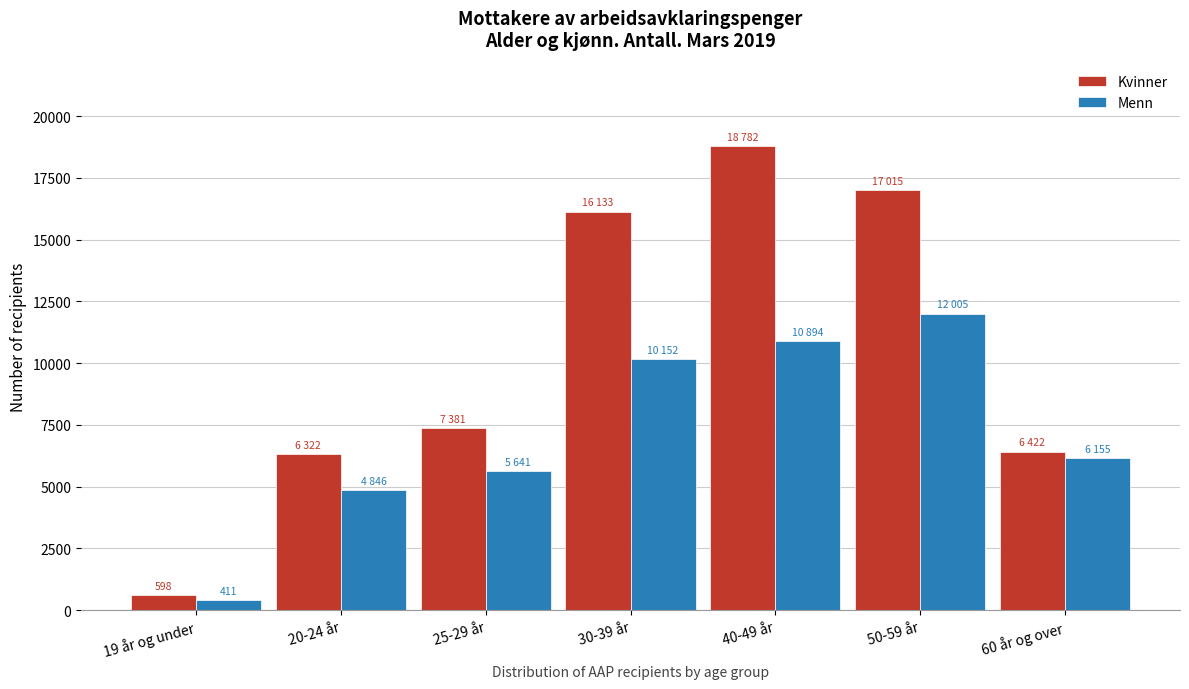

Reading left to right, what are all the values shown in this chart?

Kvinner: 19 år og under=598	20-24 år=6322	25-29 år=7381	30-39 år=16133	40-49 år=18782	50-59 år=17015	60 år og over=6422
Menn: 19 år og under=411	20-24 år=4846	25-29 år=5641	30-39 år=10152	40-49 år=10894	50-59 år=12005	60 år og over=6155